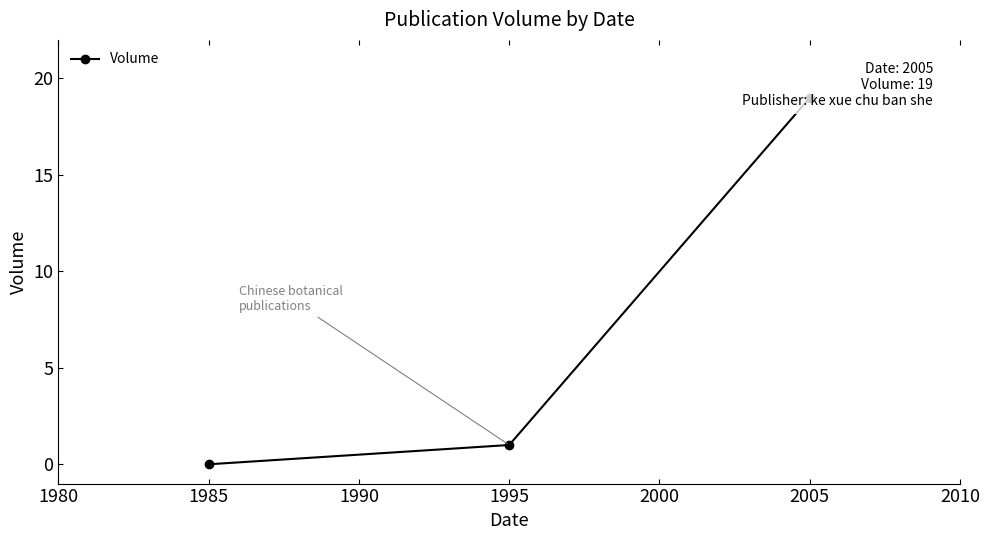

How many data points are above 1?

1